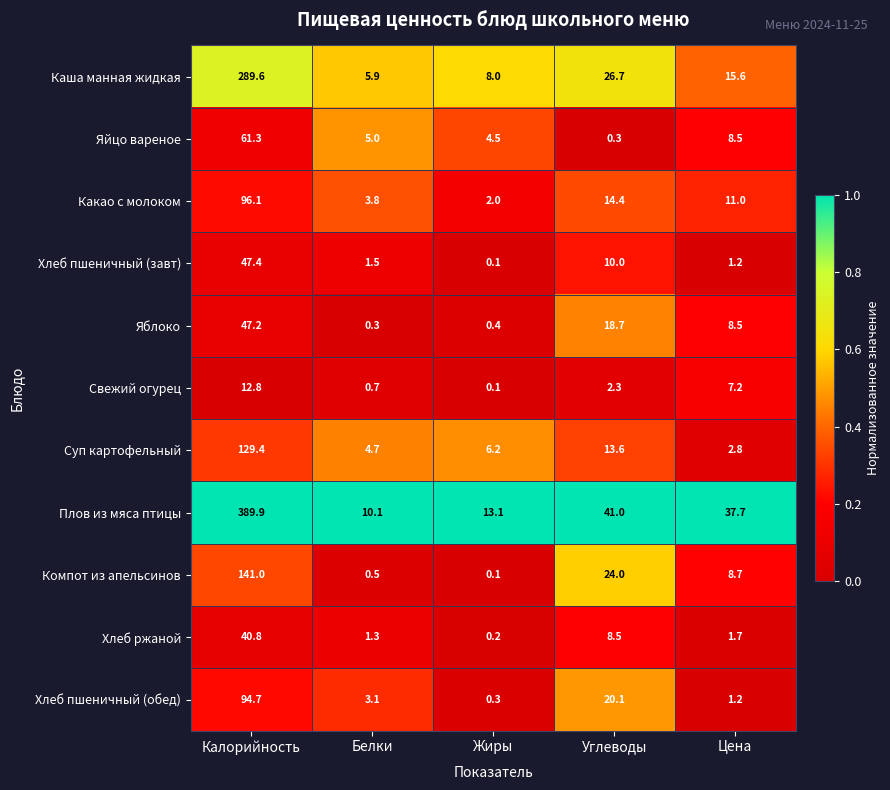

Which category has the lowest value across all series?

Жиры